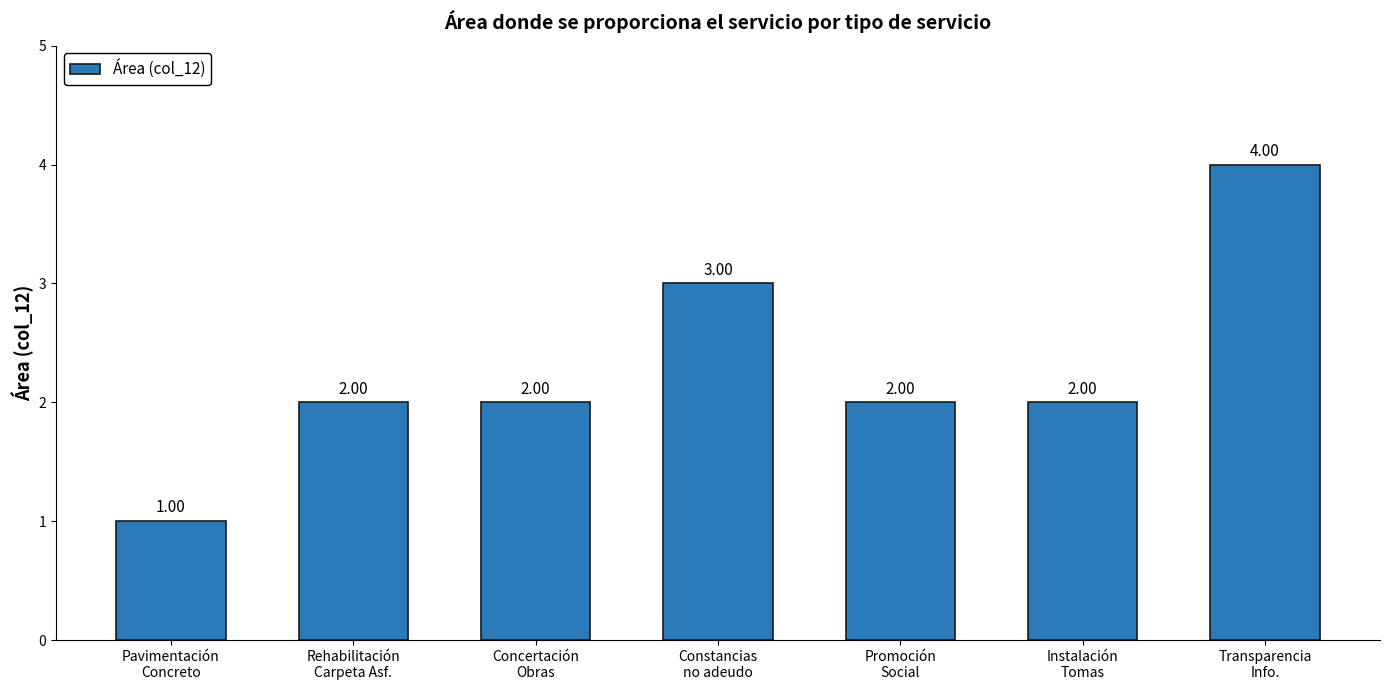

What is the sum of the values at Rehabilitación
Carpeta Asf. and Instalación
Tomas?

4